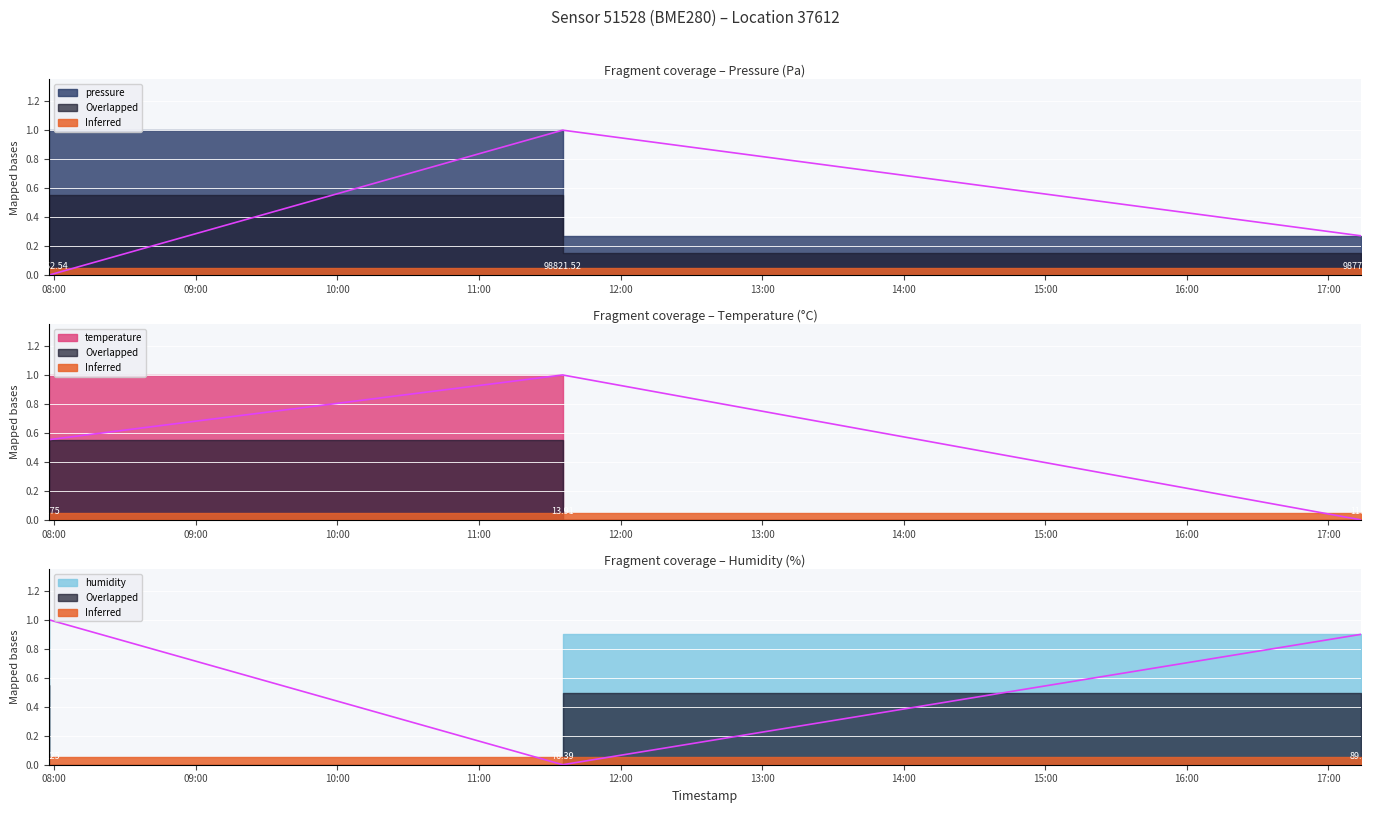

Reading right to left, extract all data points from this chart.

pressure: 0.3	1.0	0.0
temperature: 0.0	1.0	0.6
humidity: 0.9	0.0	1.0